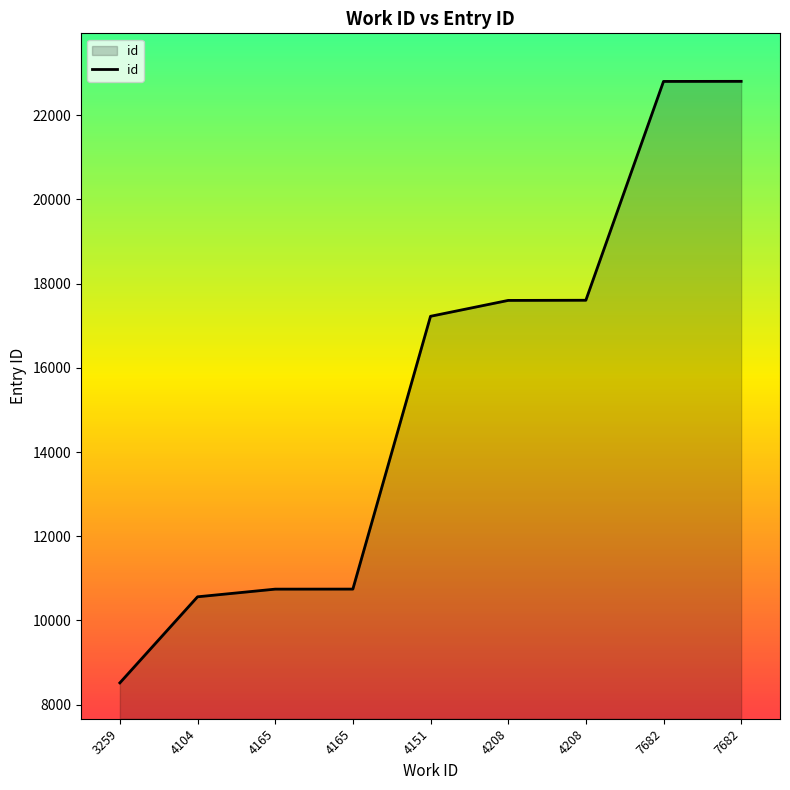

Approximately how many times larger is the value at 4151 compared to 7682?

0.8